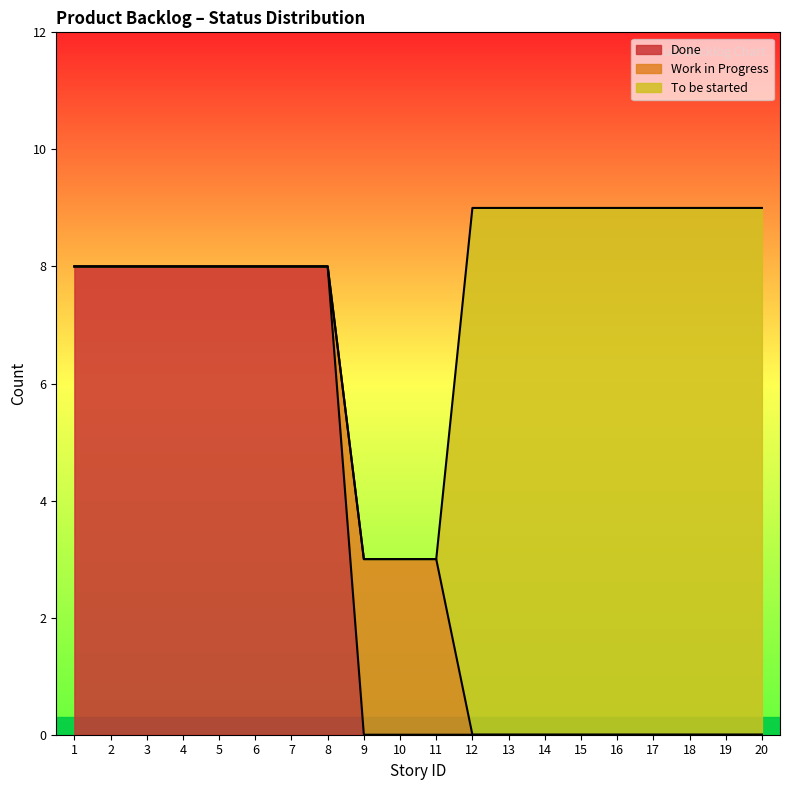

True or false: To be started has a value of 0 at 9.

True